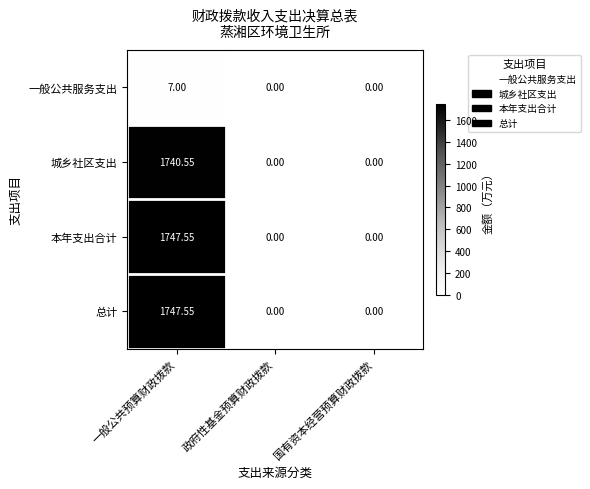

Is the value of 一般公共服务支出 at 一般公共预算财政拨款 greater than the value of 本年支出合计 at 国有资本经营预算财政拨款?

Yes